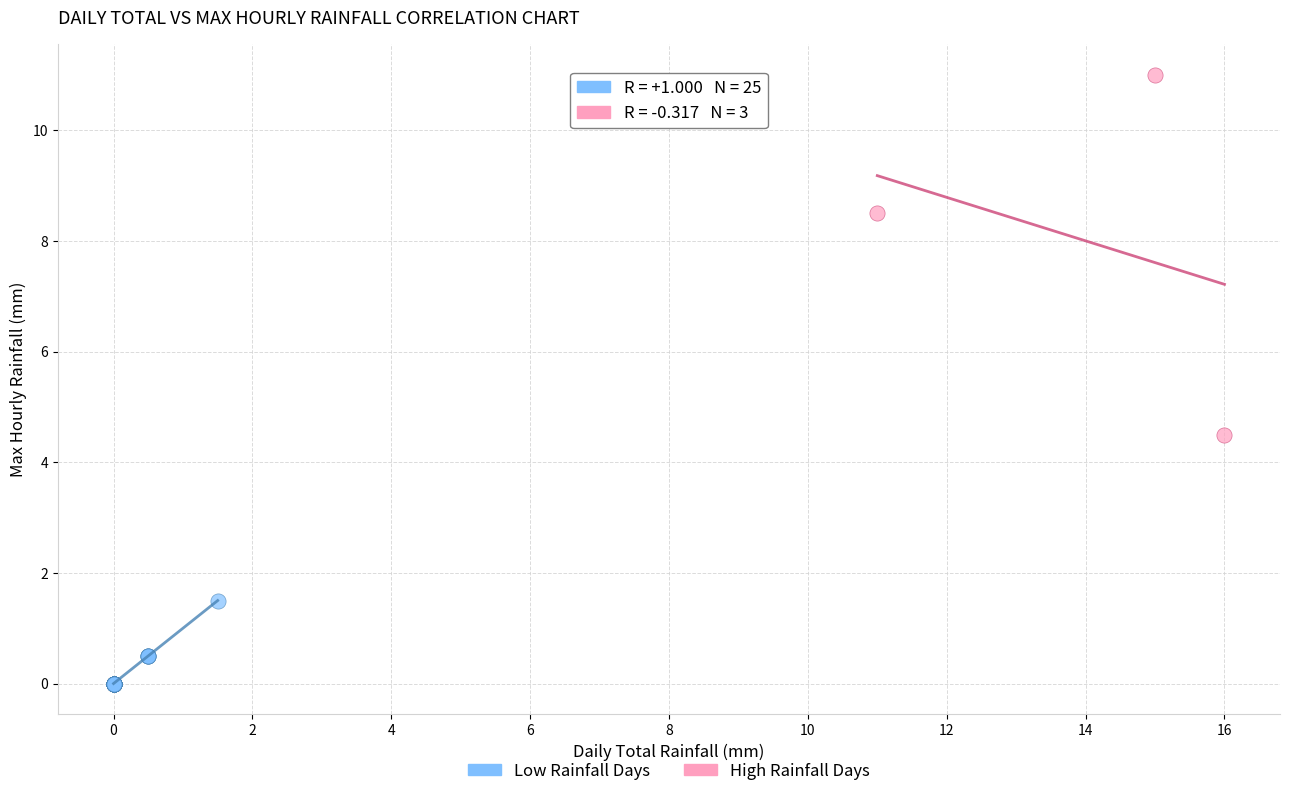

Which series contains the highest Y value?

High Rainfall Days